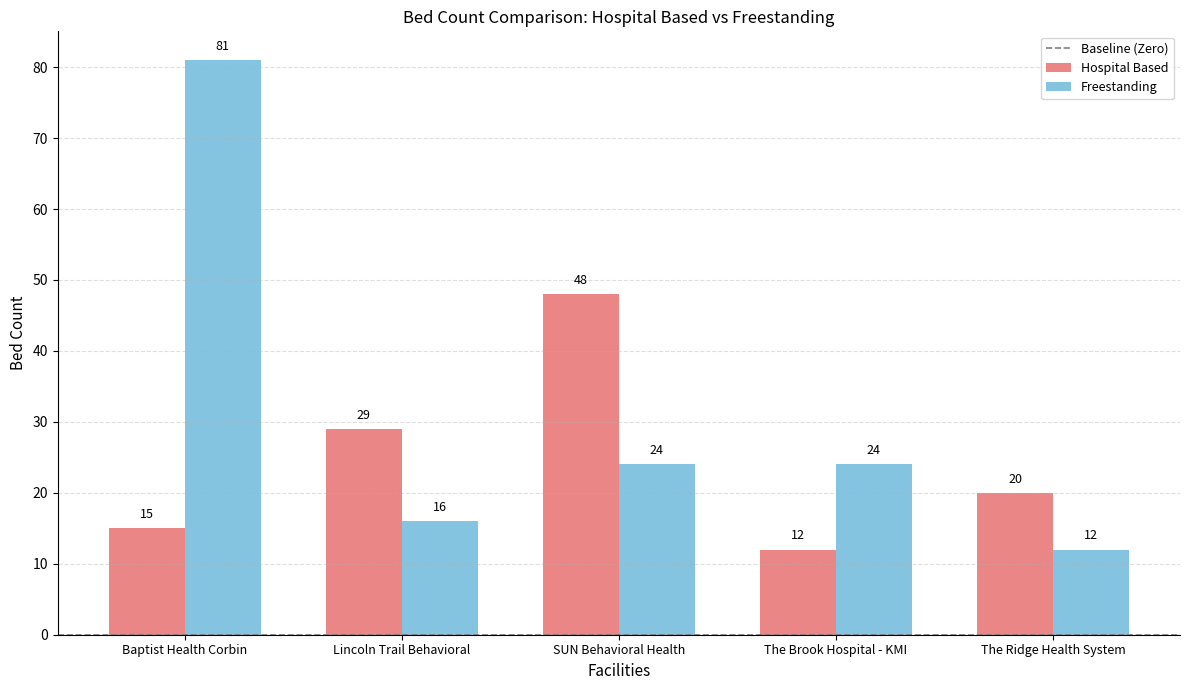

Which category has the lowest value in the Hospital Based series?

The Brook Hospital - KMI